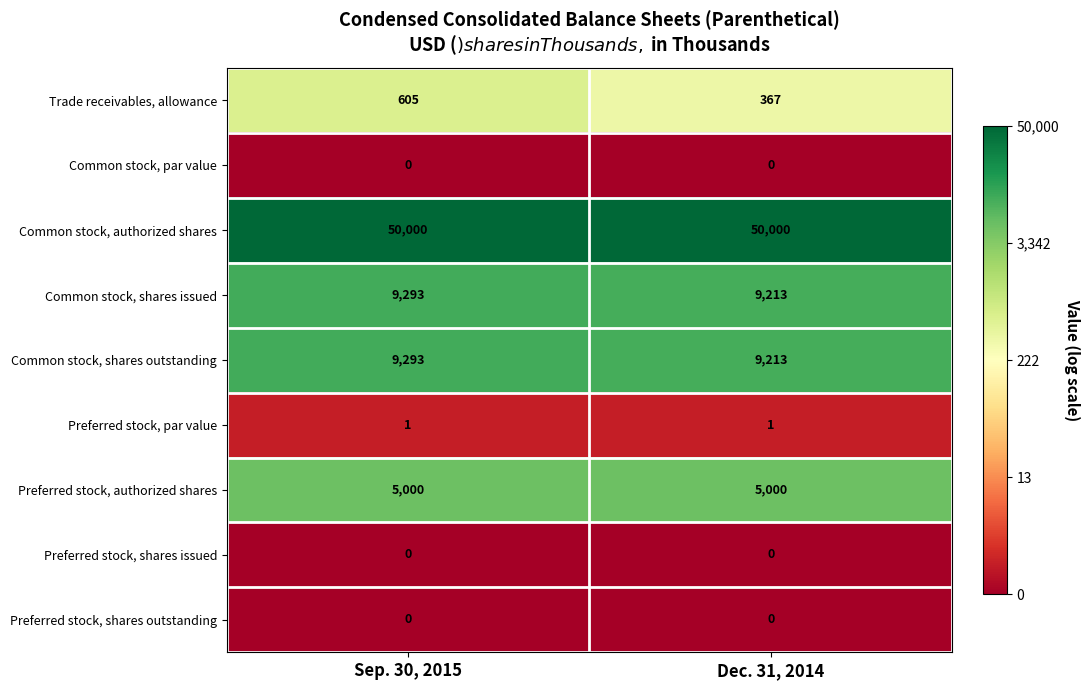

What is the sum of all Common stock, authorized shares values?

100000